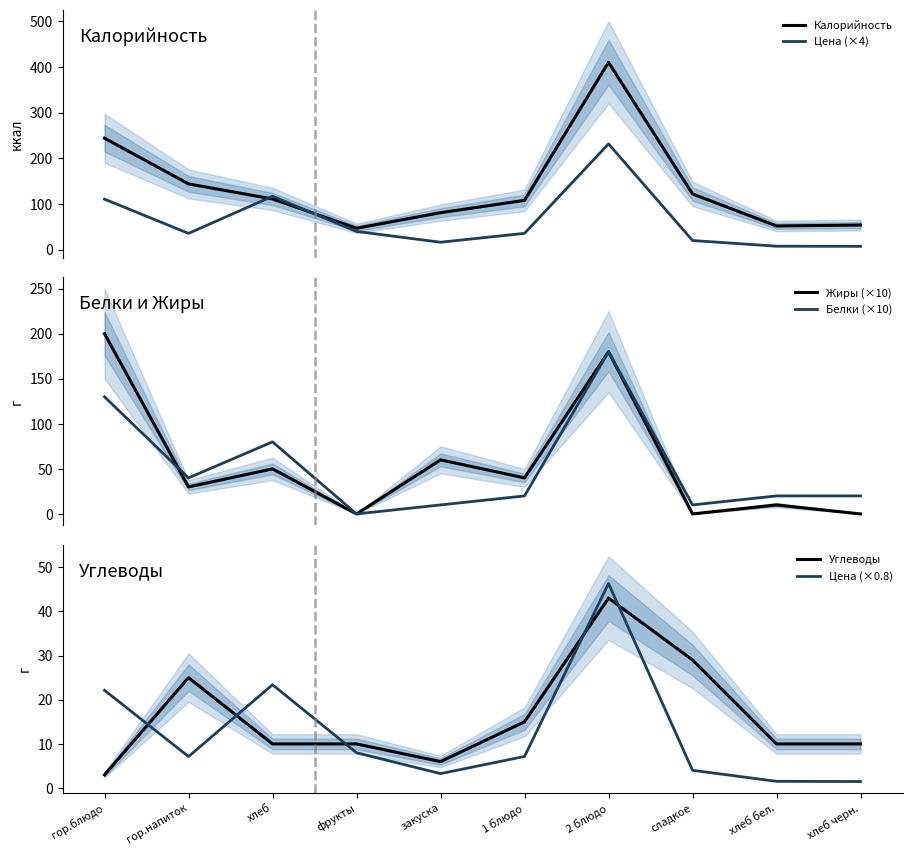

What is the label of the 8th point from the left?

сладкое